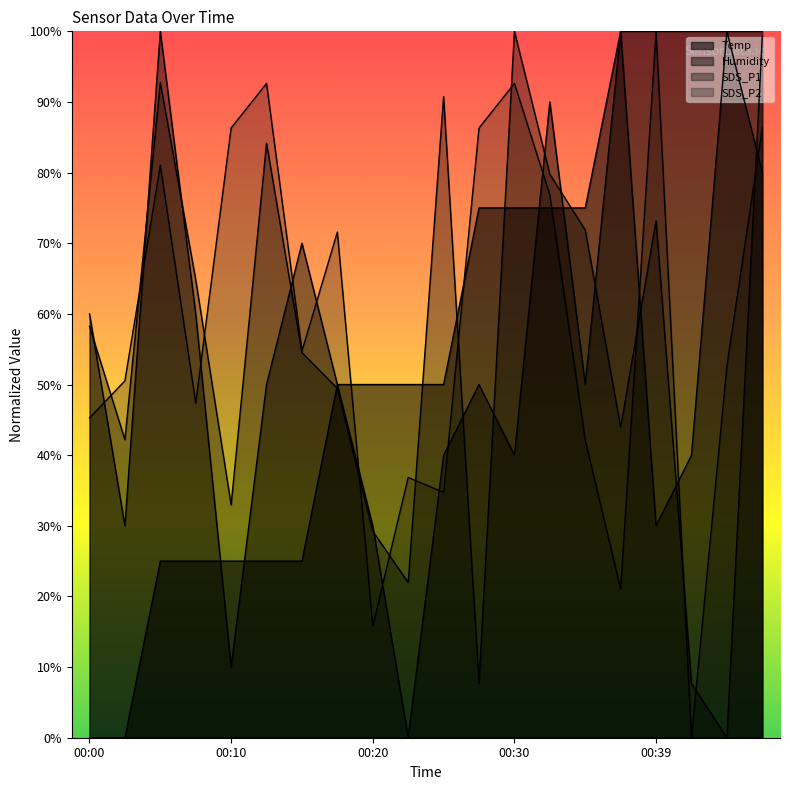

What are all the series names shown in the legend?

Temp, Humidity, SDS_P1, SDS_P2